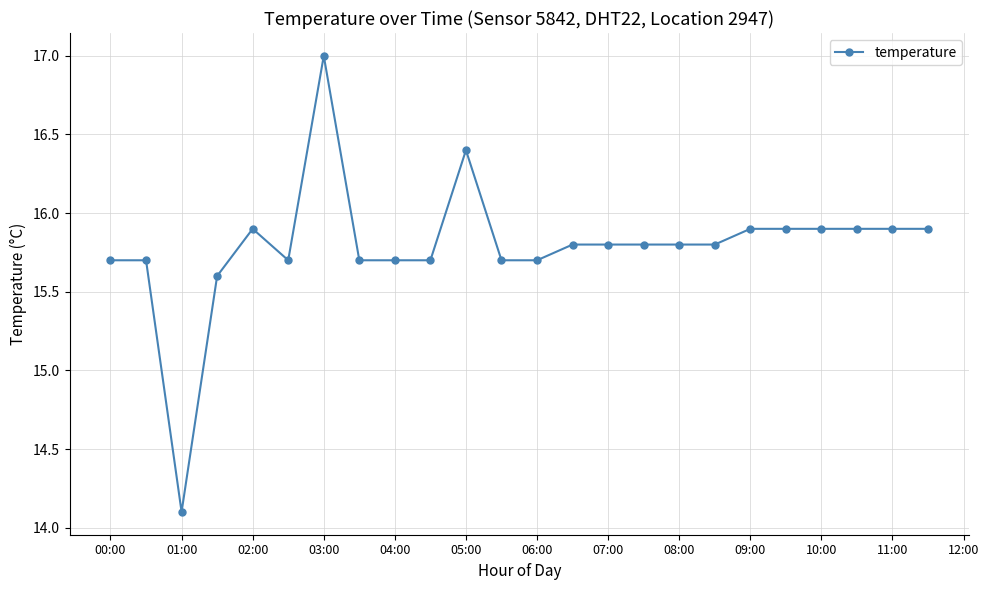

What is the maximum value shown in the chart?

17.0